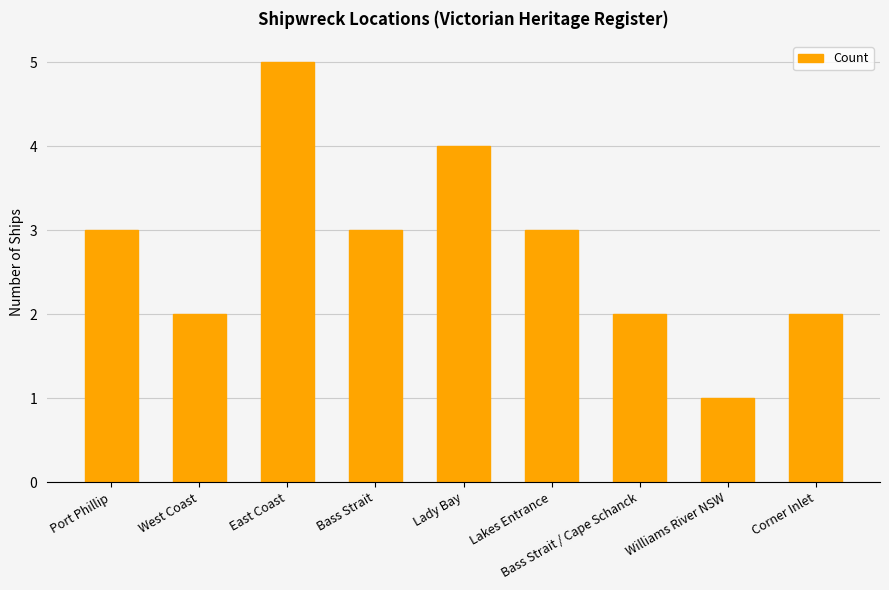

Does the chart contain any negative values?

No